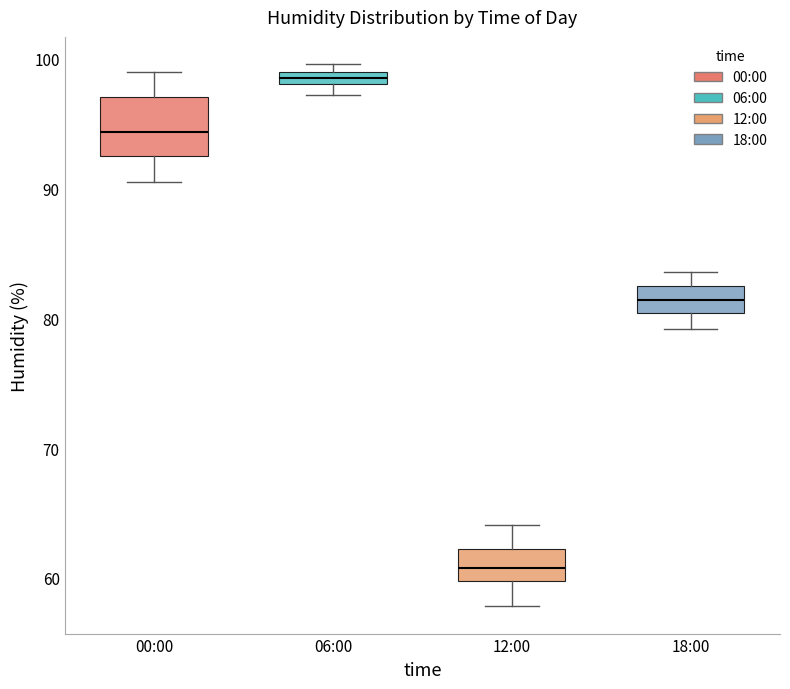

Which box has the highest median line?

06:00